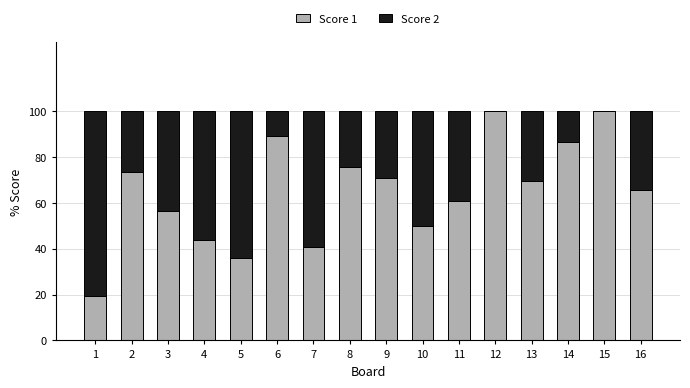

What is the sum of the Score 1 values at 2 and 3?

130.1